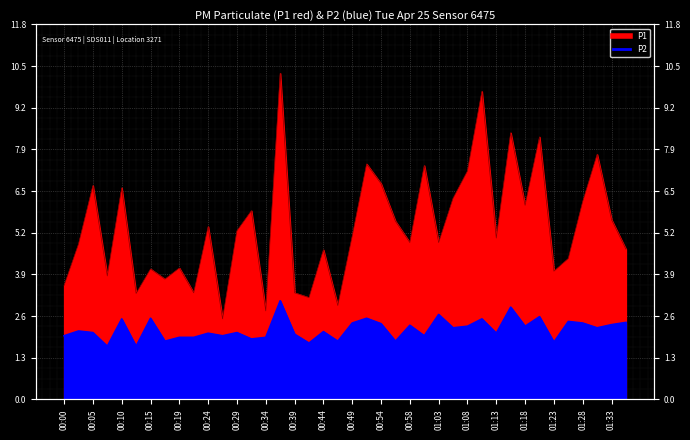

True or false: P2 has more than 2 interior local peaks.

True